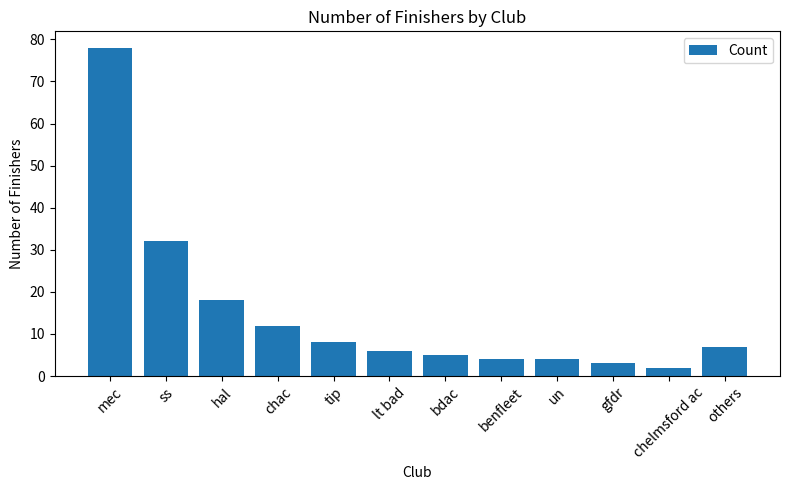

Reading left to right, list all the values displayed in this chart.

mec=78	ss=32	hal=18	chac=12	tip=8	lt bad=6	bdac=5	benfleet=4	un=4	gfdr=3	chelmsford ac=2	others=7